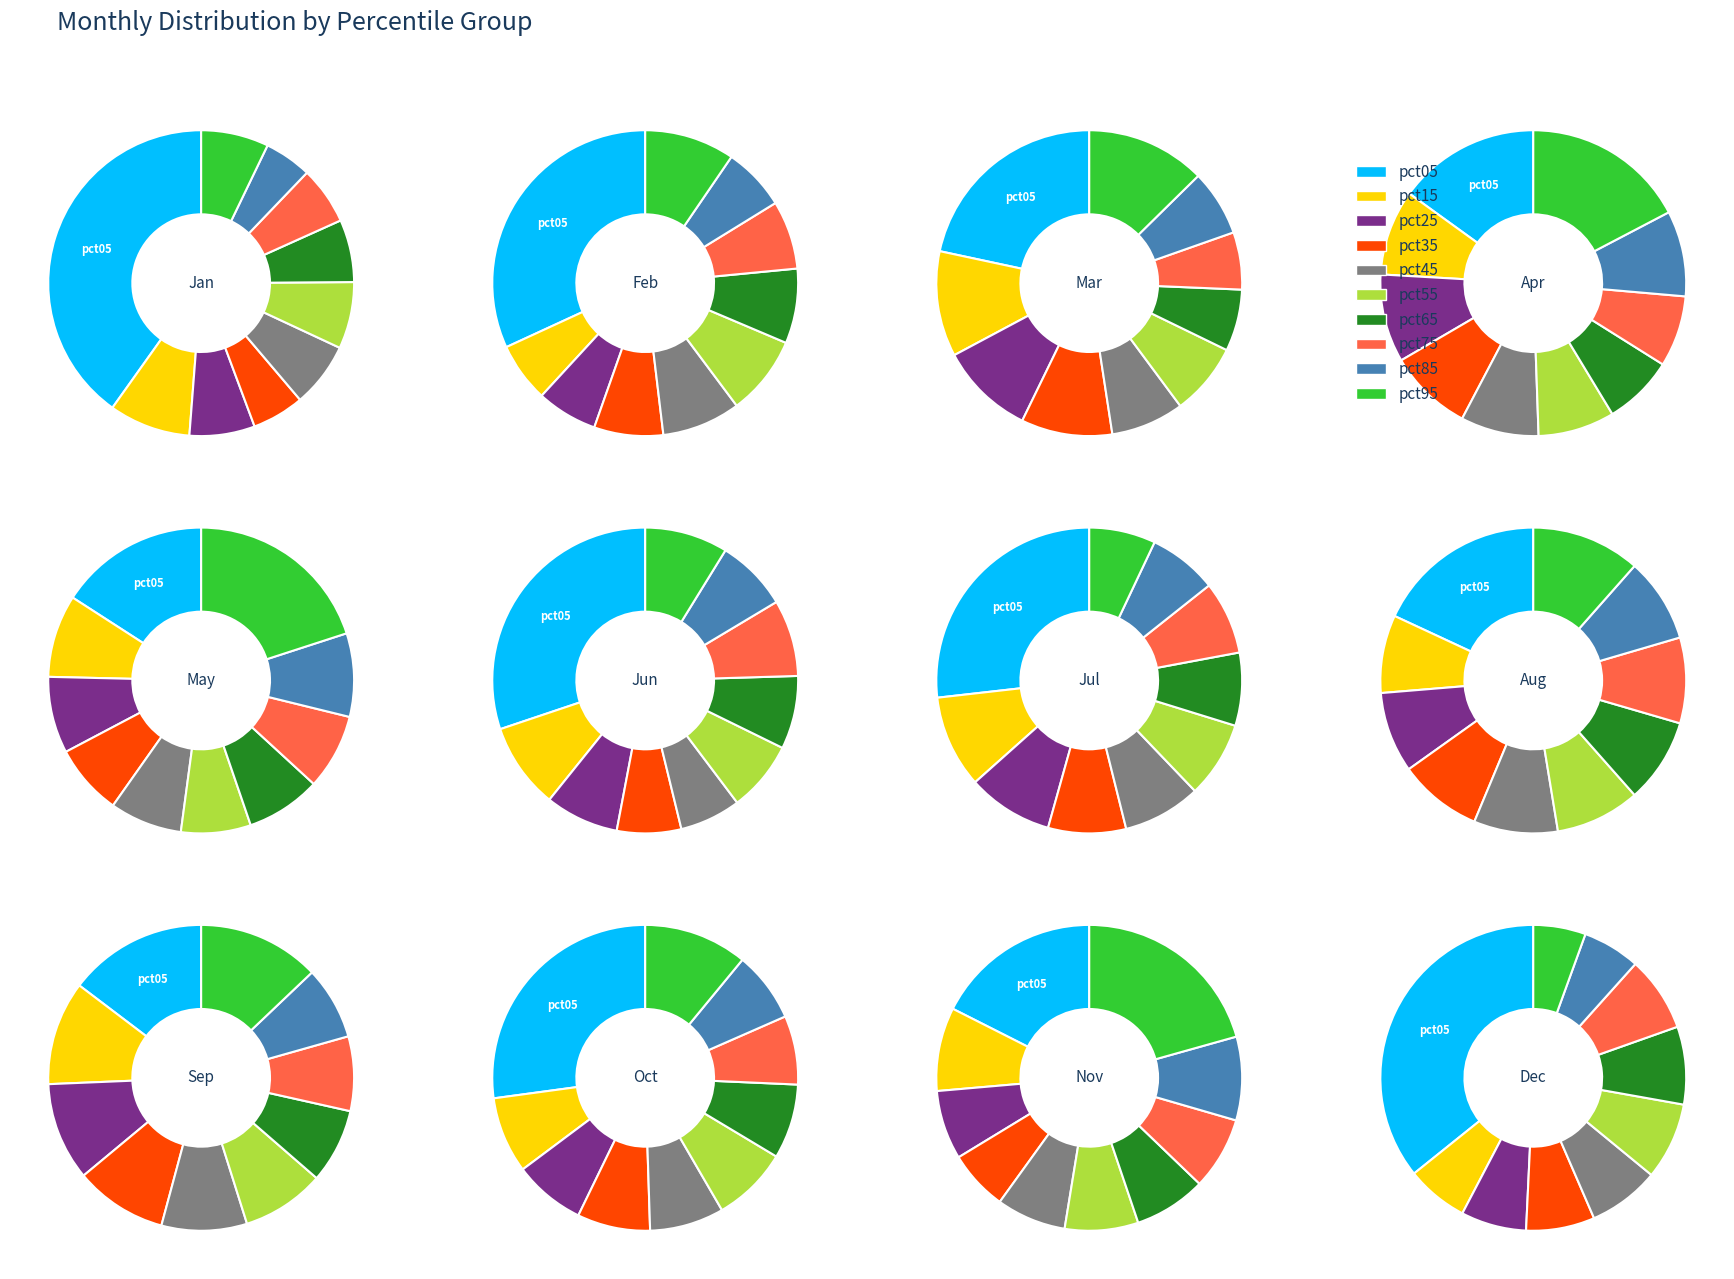

Combined, what portion of the pie is pct95 and pct45?

14.0%